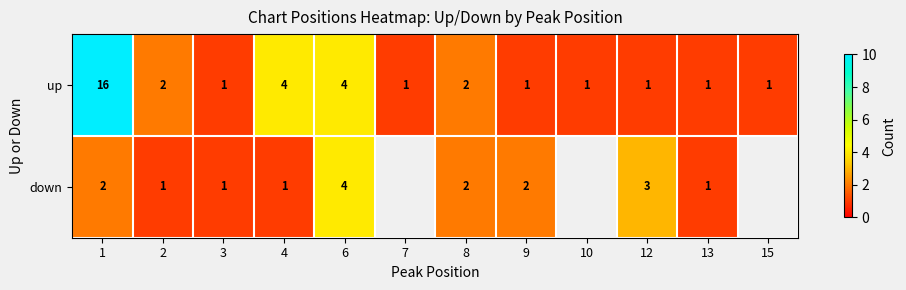

Between 8 and 9, which series saw the biggest shift?

up